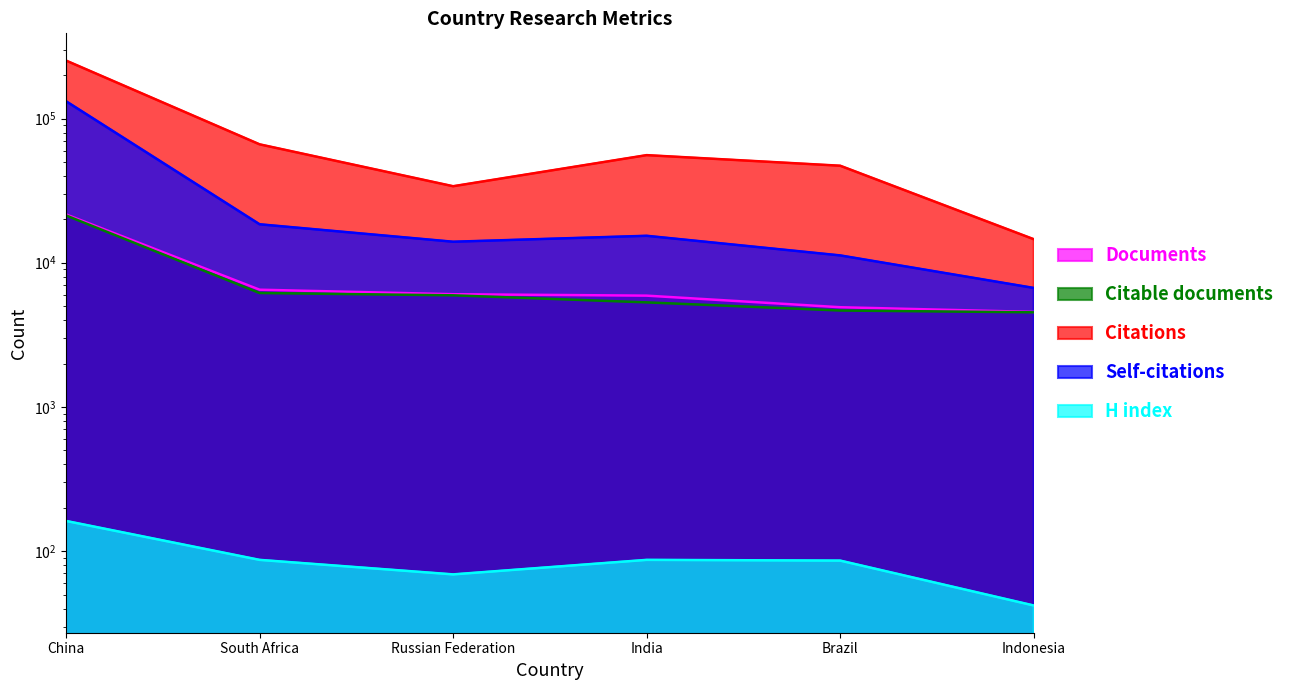

Reading left to right, transcribe all the data shown in this chart.

Documents: China=21626	South Africa=6502	Russian Federation=6050	India=5914	Brazil=4915	Indonesia=4560
Citable documents: China=21276	South Africa=6166	Russian Federation=5944	India=5310	Brazil=4663	Indonesia=4531
Citations: China=252295	South Africa=66242	Russian Federation=33930	India=55746	Brazil=47072	Indonesia=14566
Self-citations: China=131788	South Africa=18481	Russian Federation=13985	India=15377	Brazil=11242	Indonesia=6688
H index: China=162	South Africa=87	Russian Federation=69	India=87	Brazil=86	Indonesia=42